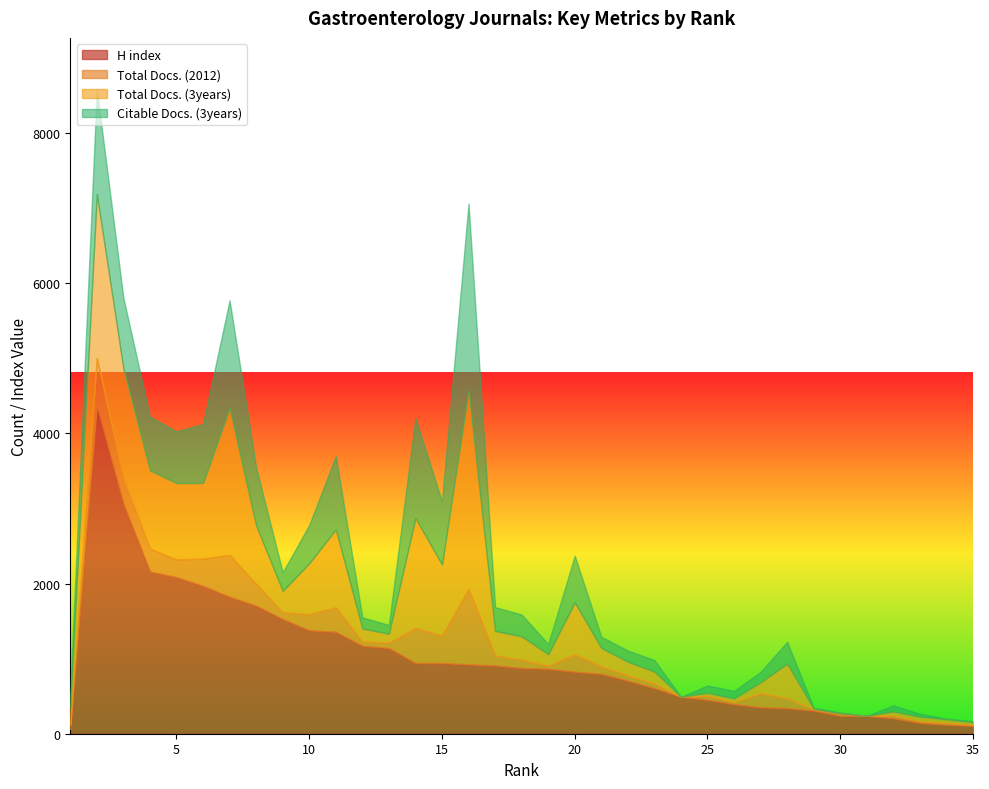

The value of Total Docs. (2012) at 16 is 1385. True or false?

False